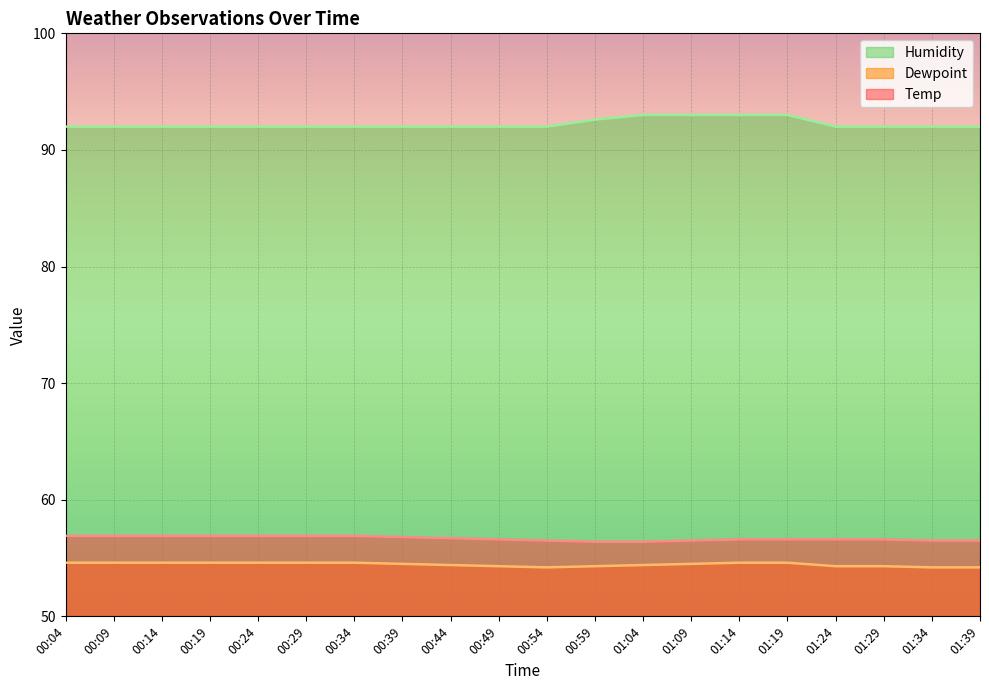

What is the difference between the highest and lowest values at 00:54?

37.8